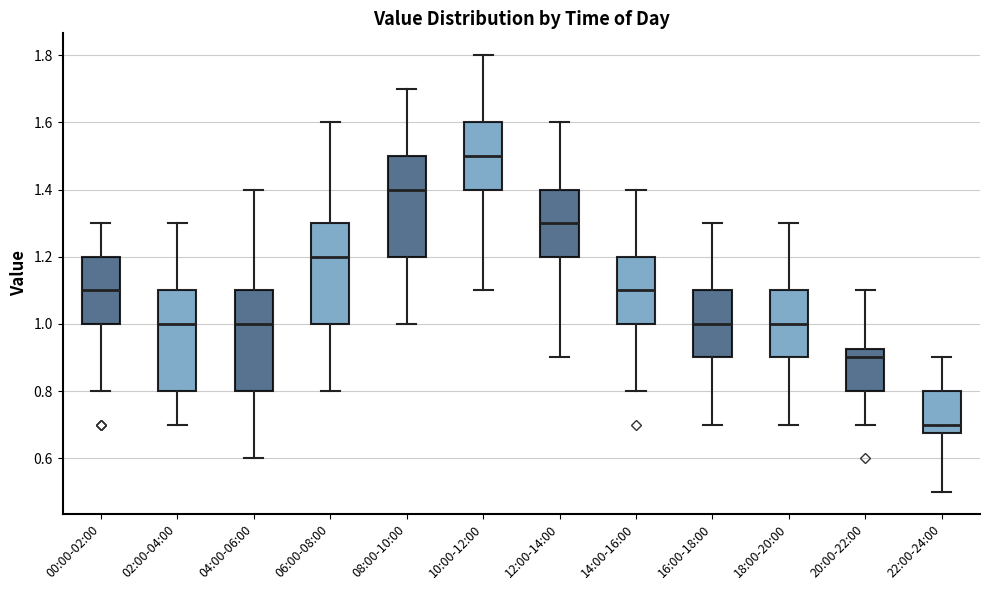

Reading left to right, transcribe this box plot: for each box, give where its median line is, the range the box spans, and where its two whiskers end, as read against the y-axis. The values are not printed on the chart, so give them approximately, as read against the axis.

00:00-02:00: median 1.10, box 1.00 to 1.20, whiskers 0.80 to 1.30
02:00-04:00: median 1.00, box 0.80 to 1.10, whiskers 0.70 to 1.30
04:00-06:00: median 1.00, box 0.80 to 1.10, whiskers 0.60 to 1.40
06:00-08:00: median 1.20, box 1.00 to 1.30, whiskers 0.80 to 1.60
08:00-10:00: median 1.40, box 1.20 to 1.50, whiskers 1.00 to 1.70
10:00-12:00: median 1.50, box 1.40 to 1.60, whiskers 1.10 to 1.80
12:00-14:00: median 1.30, box 1.20 to 1.40, whiskers 0.90 to 1.60
14:00-16:00: median 1.10, box 1.00 to 1.20, whiskers 0.80 to 1.40
16:00-18:00: median 1.00, box 0.90 to 1.10, whiskers 0.70 to 1.30
18:00-20:00: median 1.00, box 0.90 to 1.10, whiskers 0.70 to 1.30
20:00-22:00: median 0.90, box 0.80 to 0.92, whiskers 0.70 to 1.10
22:00-24:00: median 0.70, box 0.68 to 0.80, whiskers 0.50 to 0.90